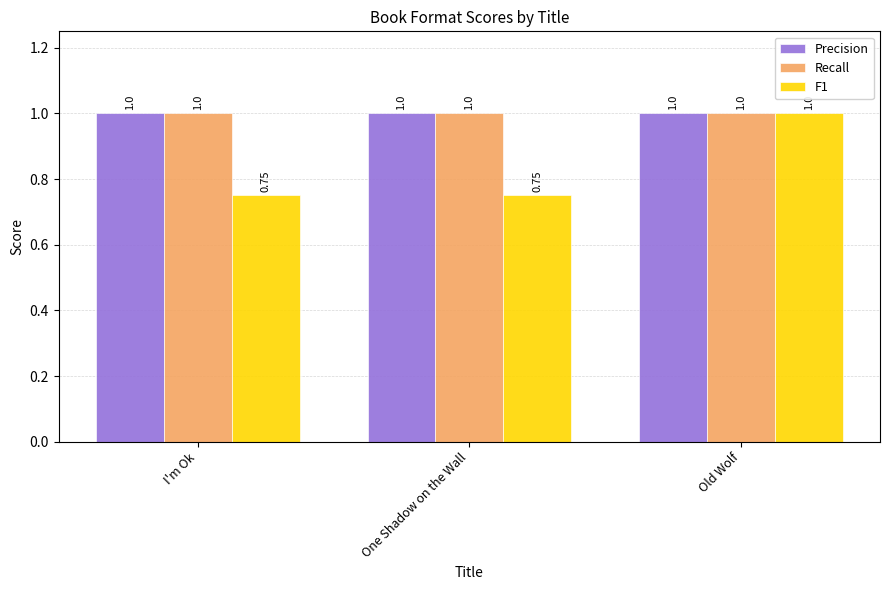

The Precision series shows 1.4 at Old Wolf. True or false?

False